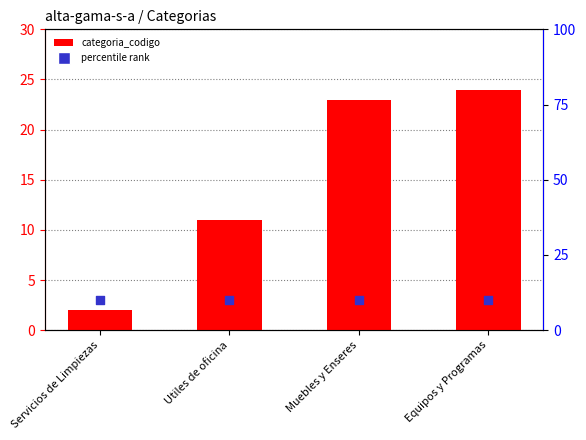

Which series reaches the maximum Y coordinate?

categoria_codigo